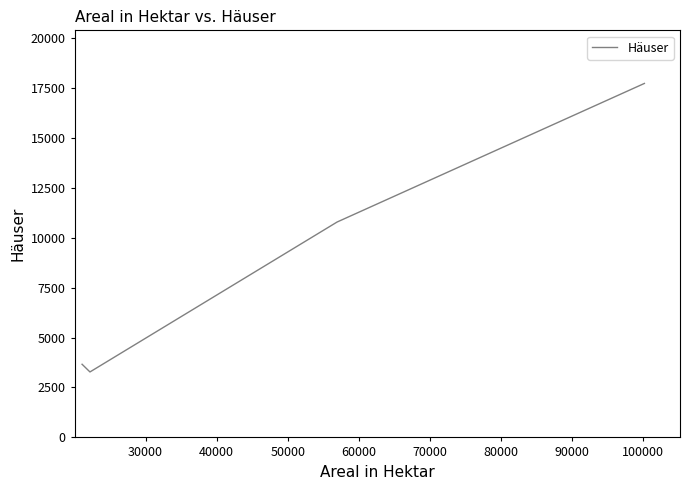

True or false: the data has more than 1 interior local peaks.

False